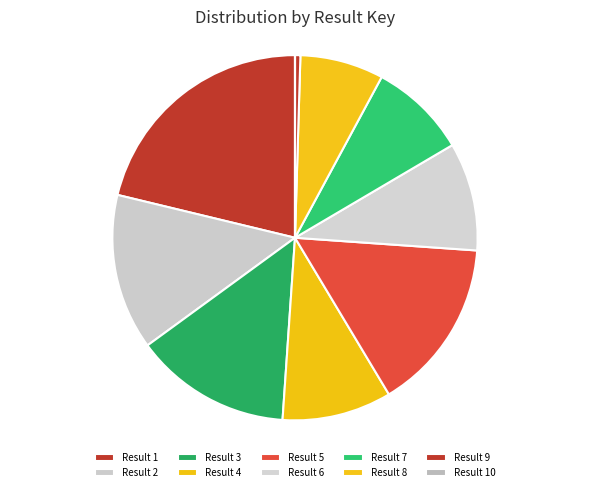

To the nearest percent, what is the average slice percentage?

10%